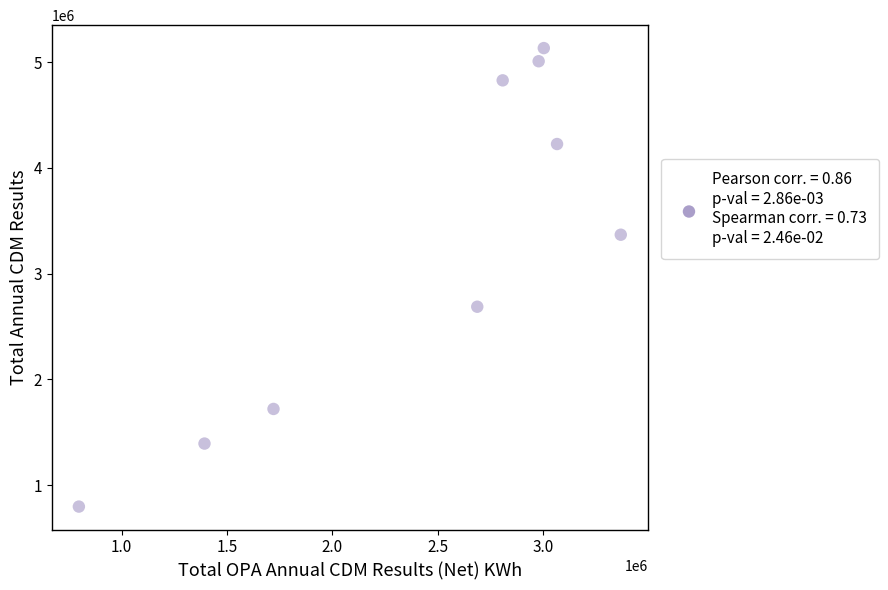

What Y value in the scatter plot is closest to 2964944?

2687127.2